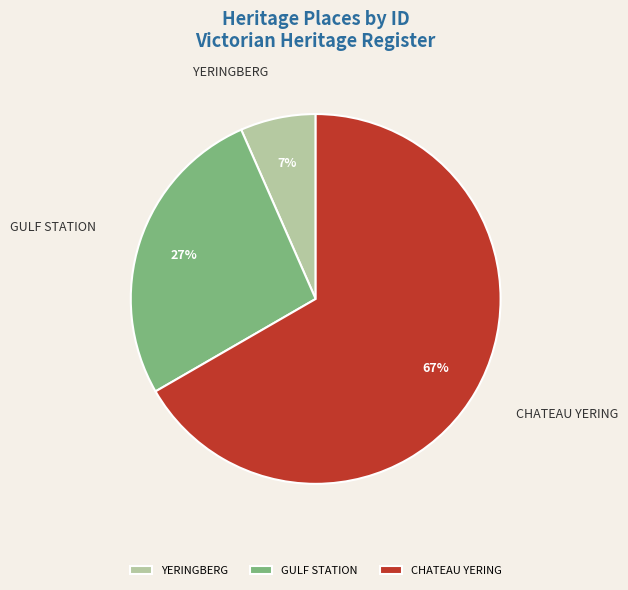

The GULF STATION slice represents 20% of the pie. True or false?

False